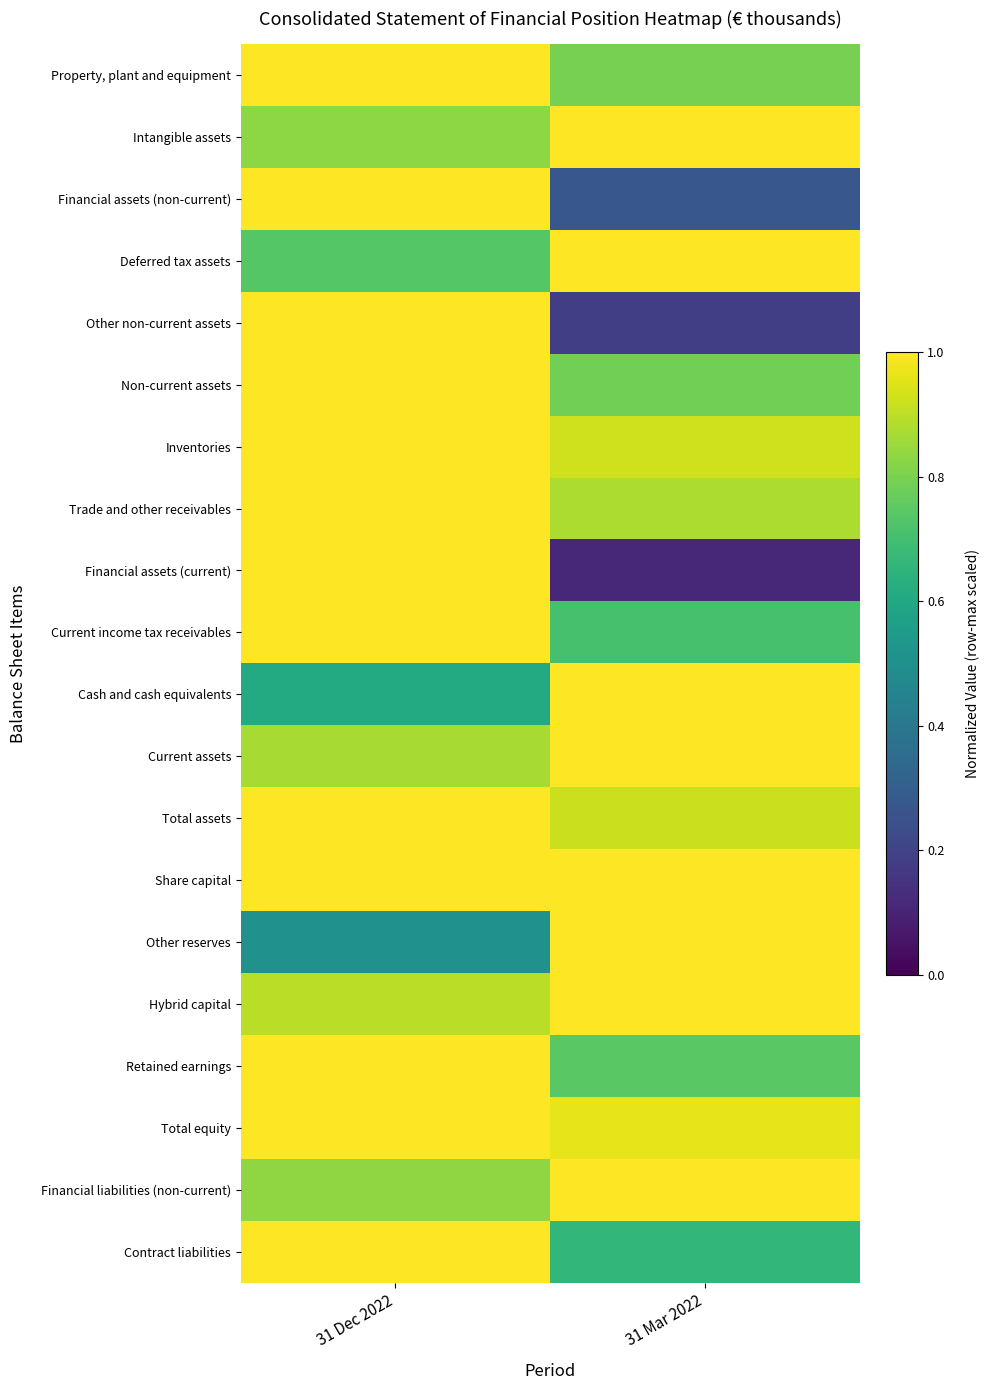

Reading left to right, list all the values displayed in this chart.

Property, plant and equipment: 31 Dec 2022=1.0	31 Mar 2022=0.8
Intangible assets: 31 Dec 2022=0.8	31 Mar 2022=1.0
Financial assets (non-current): 31 Dec 2022=1.0	31 Mar 2022=0.3
Deferred tax assets: 31 Dec 2022=0.7	31 Mar 2022=1.0
Other non-current assets: 31 Dec 2022=1.0	31 Mar 2022=0.2
Non-current assets: 31 Dec 2022=1.0	31 Mar 2022=0.8
Inventories: 31 Dec 2022=1.0	31 Mar 2022=0.9
Trade and other receivables: 31 Dec 2022=1.0	31 Mar 2022=0.9
Financial assets (current): 31 Dec 2022=1.0	31 Mar 2022=0.1
Current income tax receivables: 31 Dec 2022=1.0	31 Mar 2022=0.7
Cash and cash equivalents: 31 Dec 2022=0.6	31 Mar 2022=1.0
Current assets: 31 Dec 2022=0.9	31 Mar 2022=1.0
Total assets: 31 Dec 2022=1.0	31 Mar 2022=0.9
Share capital: 31 Dec 2022=1.0	31 Mar 2022=1.0
Other reserves: 31 Dec 2022=0.5	31 Mar 2022=1.0
Hybrid capital: 31 Dec 2022=0.9	31 Mar 2022=1.0
Retained earnings: 31 Dec 2022=1.0	31 Mar 2022=0.7
Total equity: 31 Dec 2022=1.0	31 Mar 2022=1.0
Financial liabilities (non-current): 31 Dec 2022=0.8	31 Mar 2022=1.0
Contract liabilities: 31 Dec 2022=1.0	31 Mar 2022=0.7